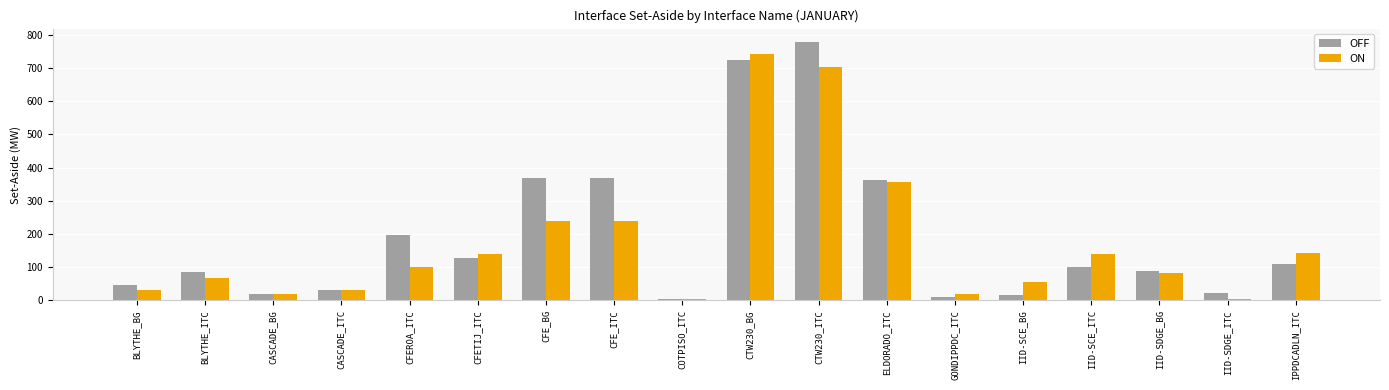

What position from the right is BLYTHE_ITC?

17